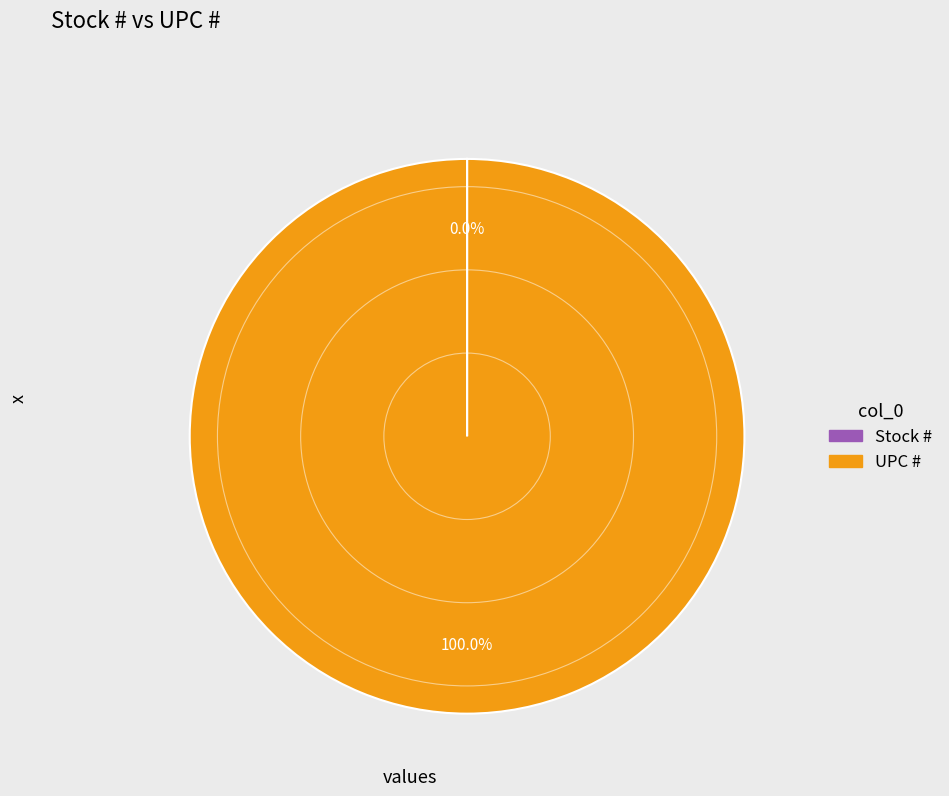

The UPC # slice represents 100% of the pie. True or false?

True